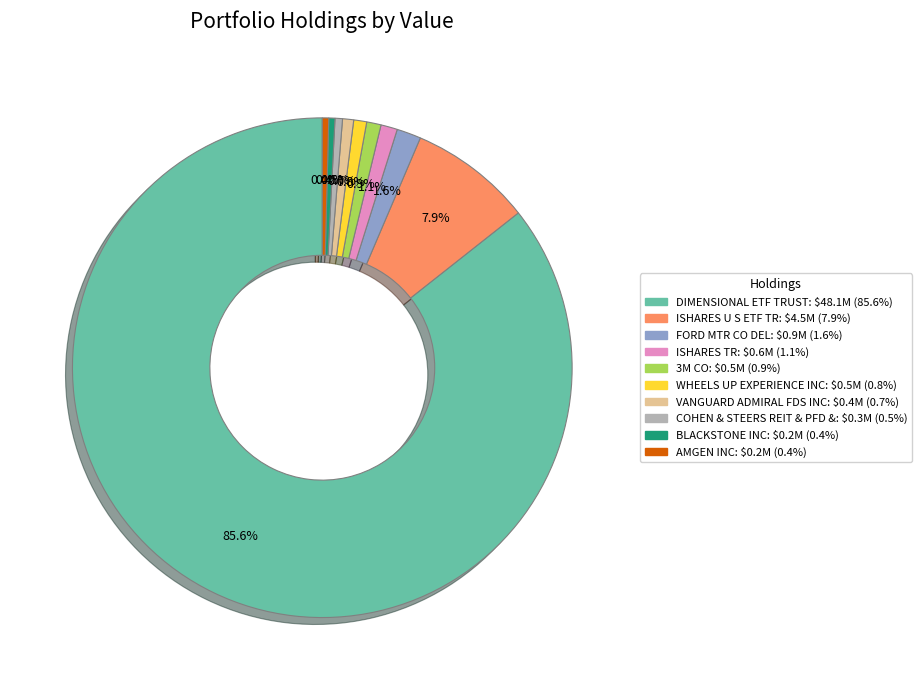

What is the total percentage of VANGUARD ADMIRAL FDS INC and ISHARES TR?

1.8%